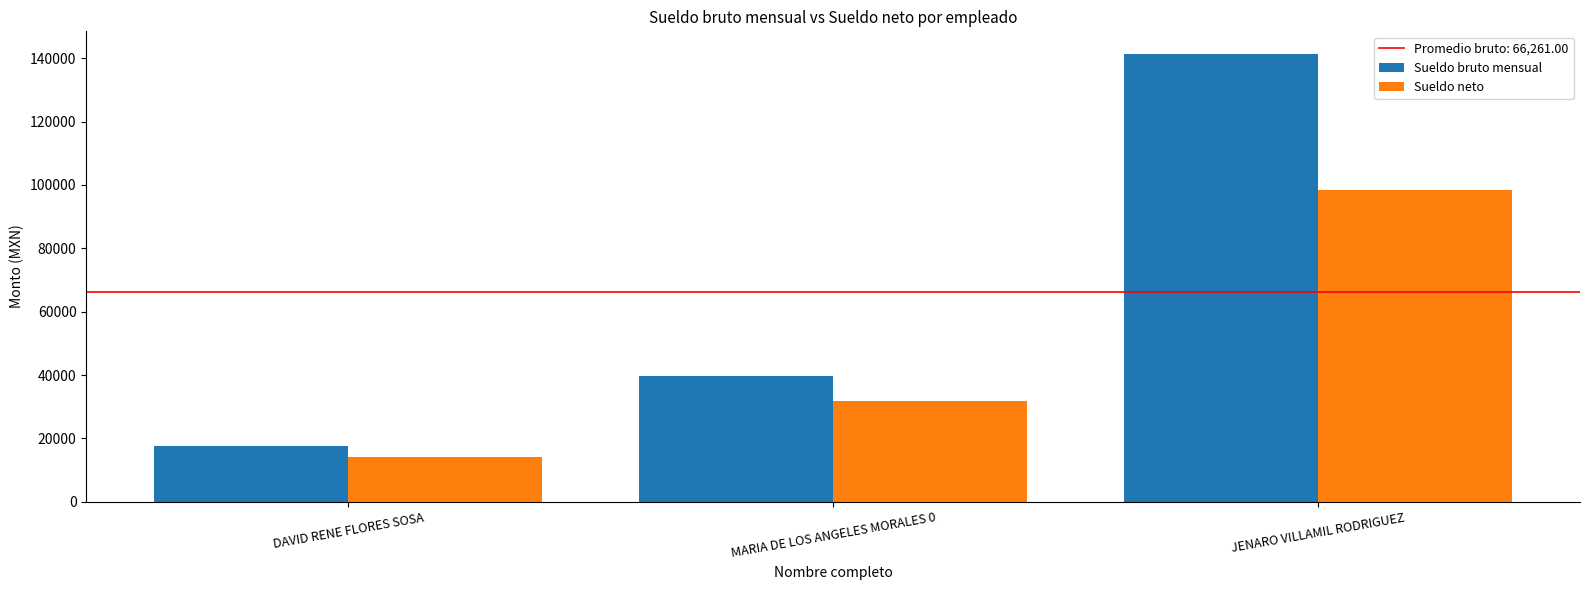

Which series has the widest spread of values?

Sueldo bruto mensual